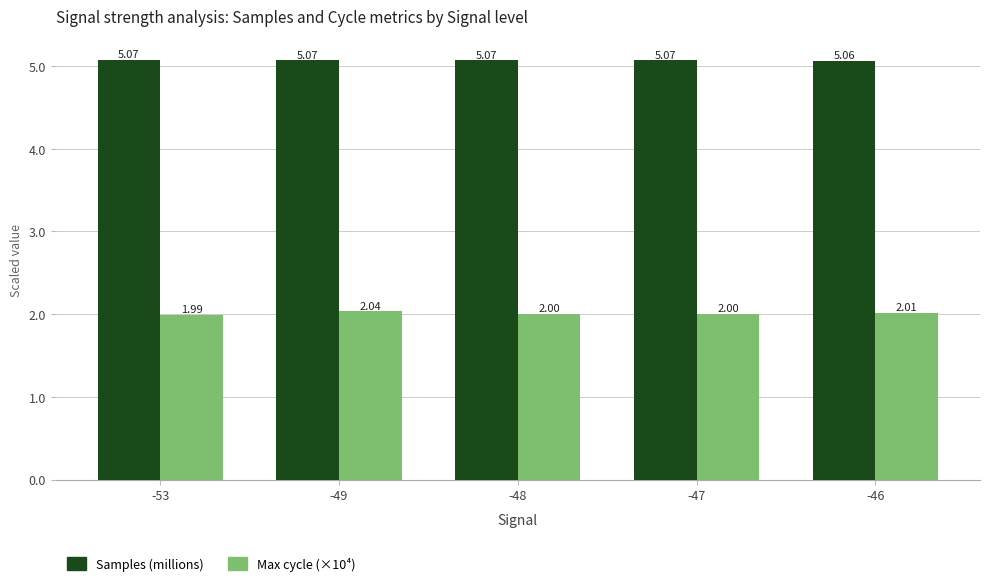

Rank the series by their maximum value, from lowest to highest.

Max cycle (×10⁴), Samples (millions)